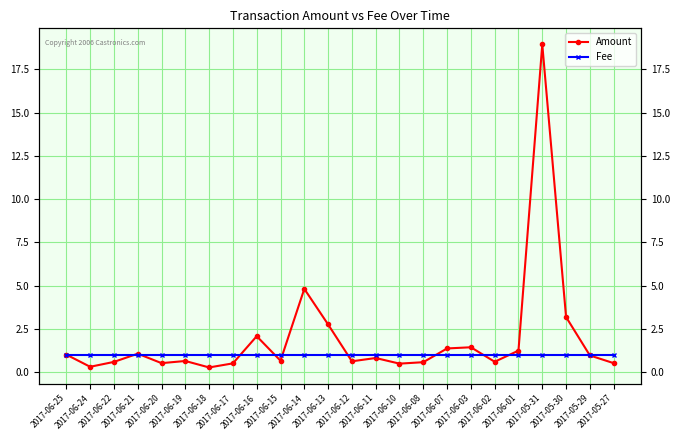

List the labels in order of Fee value, largest first.

2017-06-25, 2017-06-24, 2017-06-22, 2017-06-21, 2017-06-20, 2017-06-19, 2017-06-18, 2017-06-17, 2017-06-16, 2017-06-15, 2017-06-14, 2017-06-13, 2017-06-12, 2017-06-11, 2017-06-10, 2017-06-08, 2017-06-07, 2017-06-03, 2017-06-02, 2017-06-01, 2017-05-31, 2017-05-30, 2017-05-29, 2017-05-27